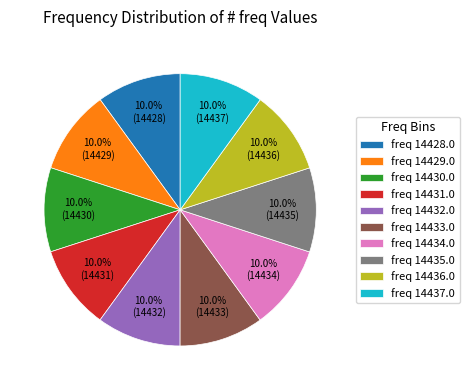

What is the ratio of the value at freq 14428.0 to the value at freq 14431.0?

1.0